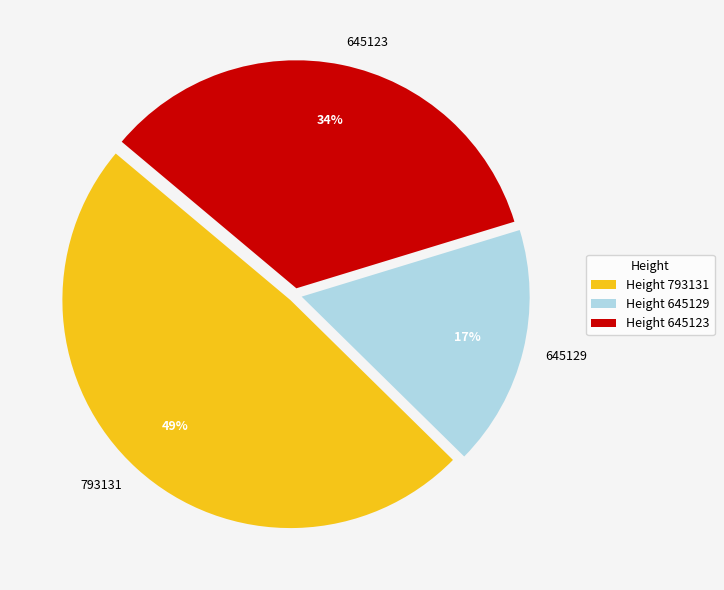

Does 645129 represent more than half of the total?

No